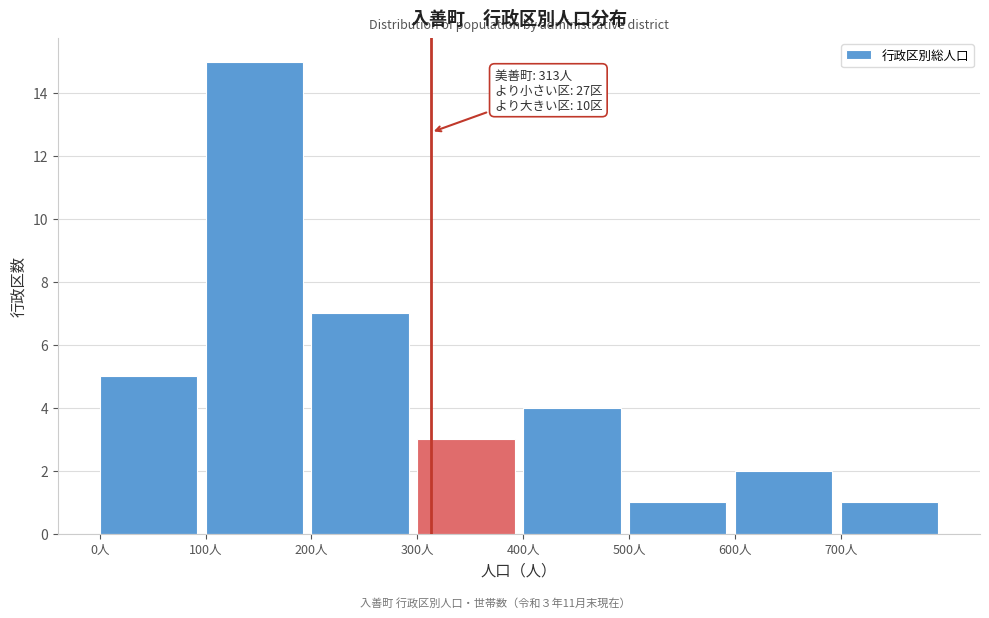

Which range on the x-axis has the tallest bar?

100 to 200